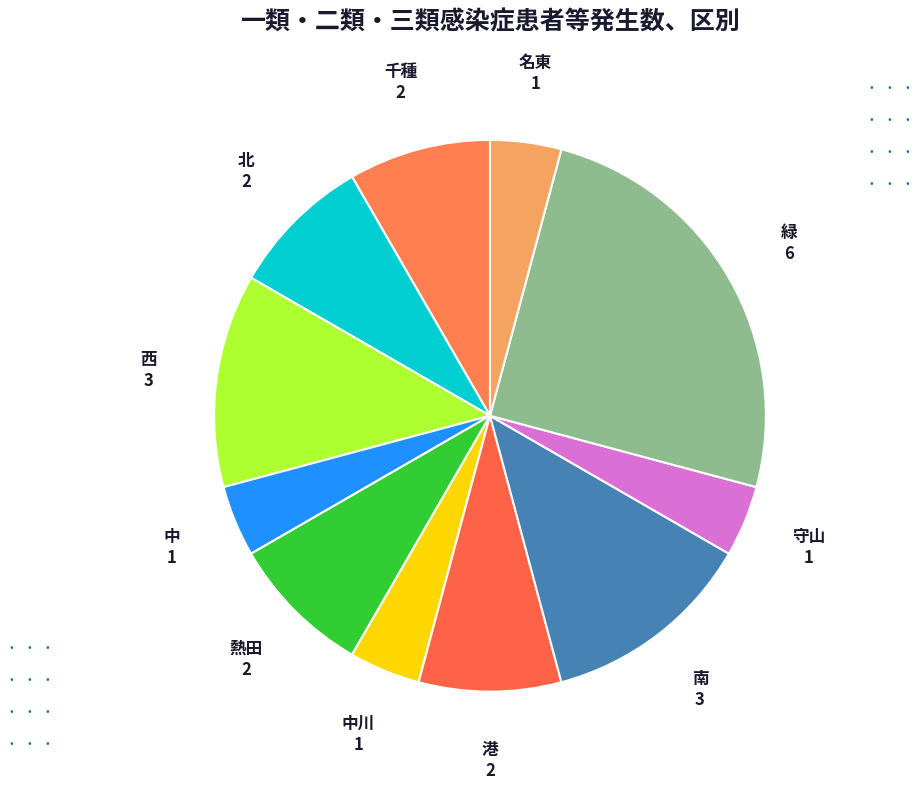

Does any single category account for the majority?

No